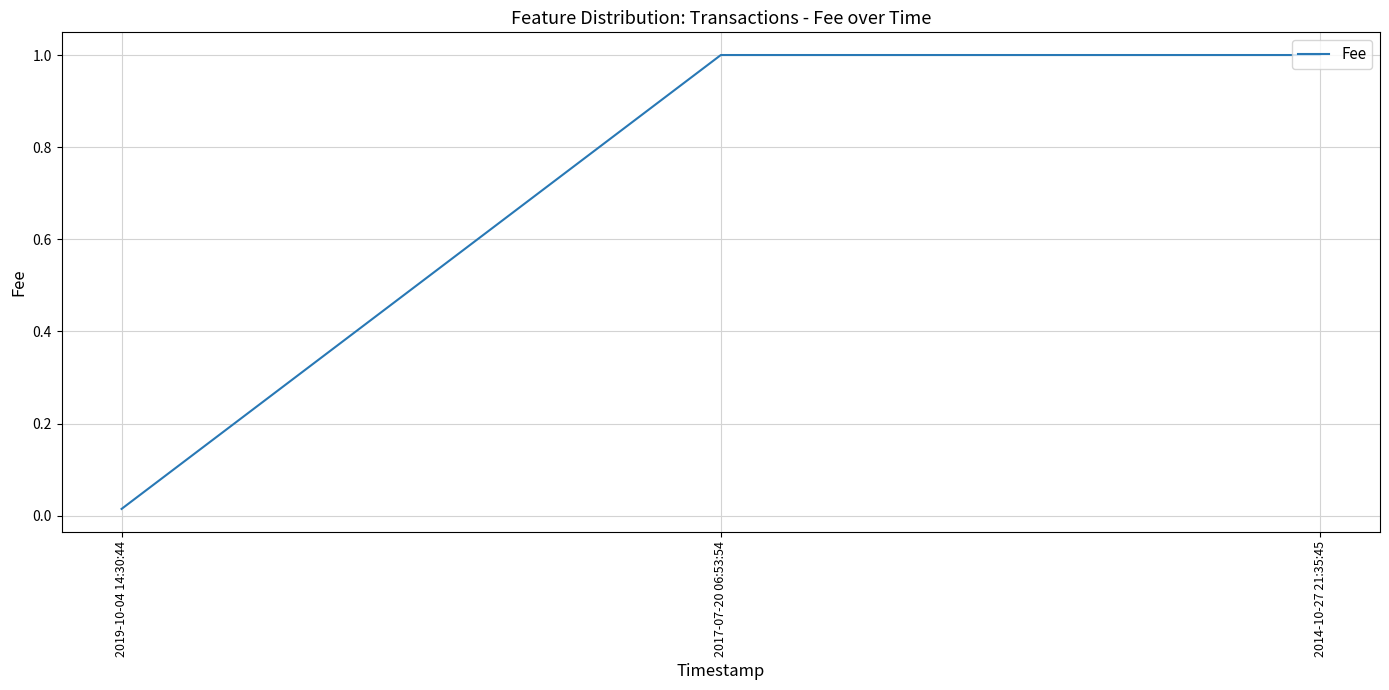

Count the number of data series in this chart.

1